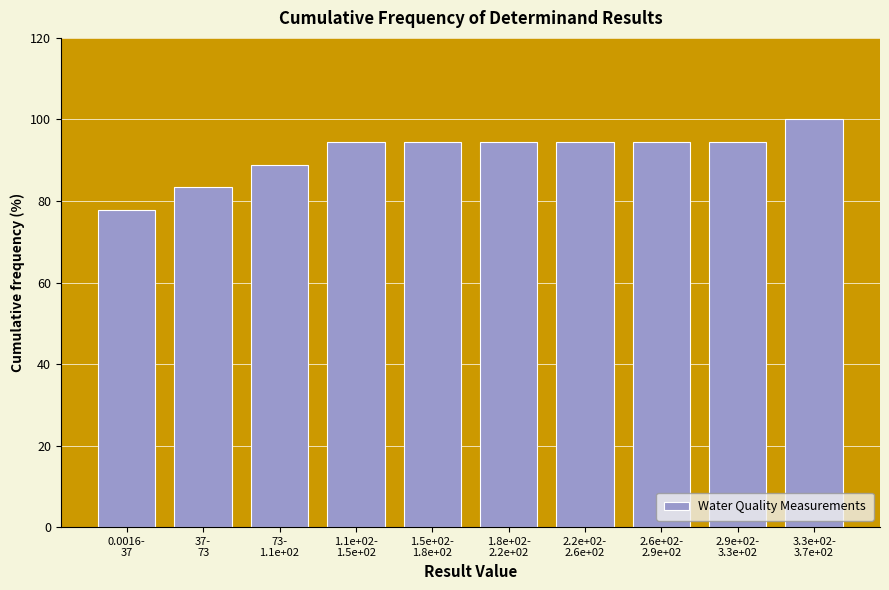

Reading left to right, extract all data points from this chart.

77.8	83.3	88.9	94.4	94.4	94.4	94.4	94.4	94.4	100.0